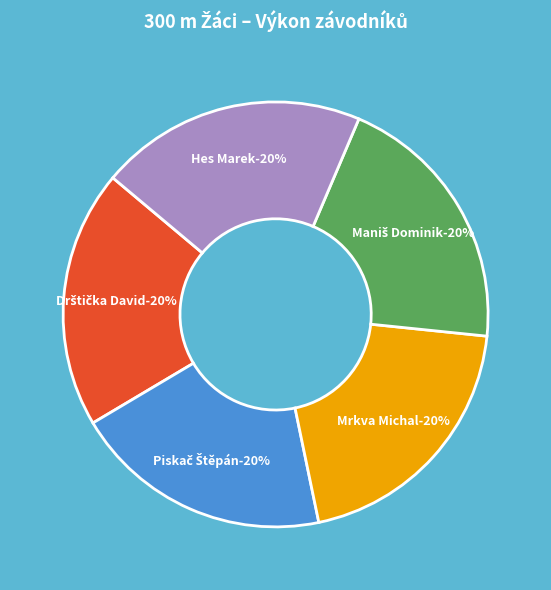

To the nearest percent, what percentage of the pie is Maniš Dominik?

20%